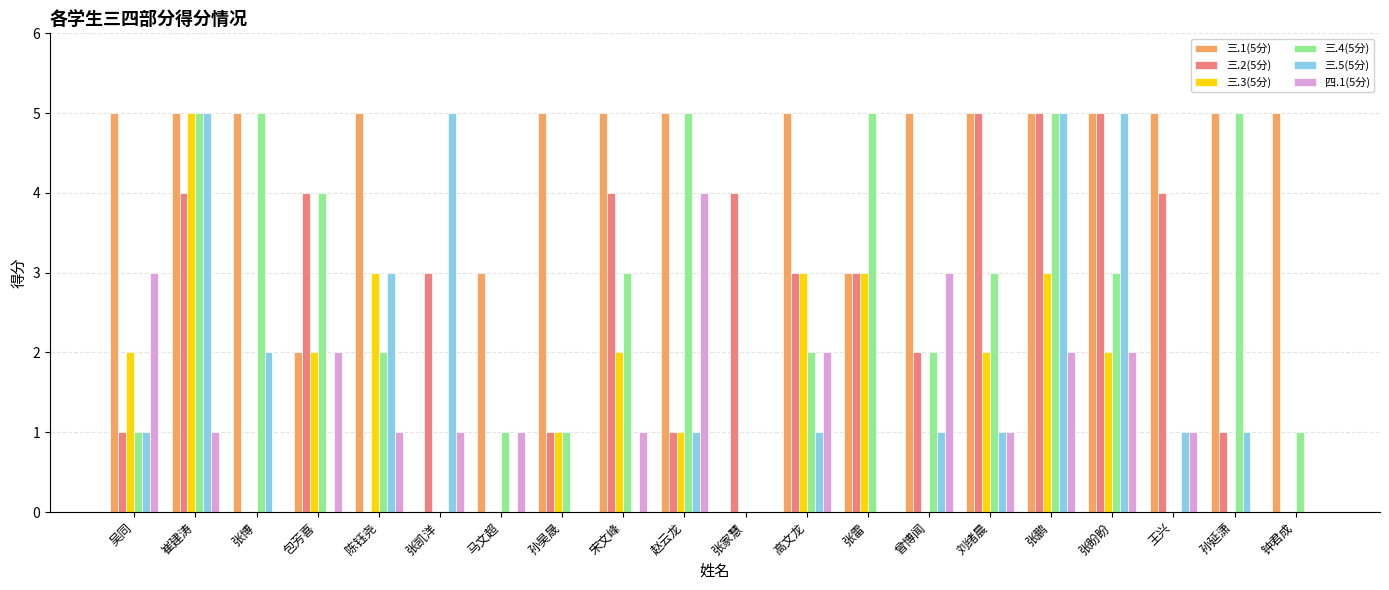

What is the sum of all 三.1(5分) values?

83